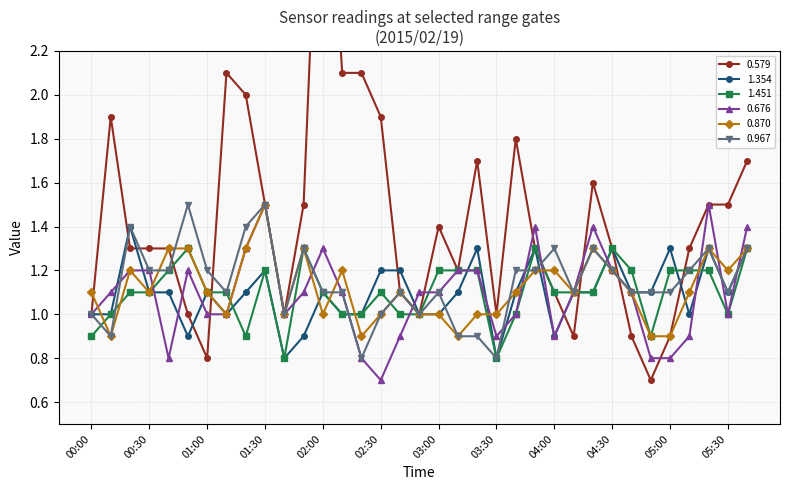

How many values in the 0.870 series exceed 1?

22